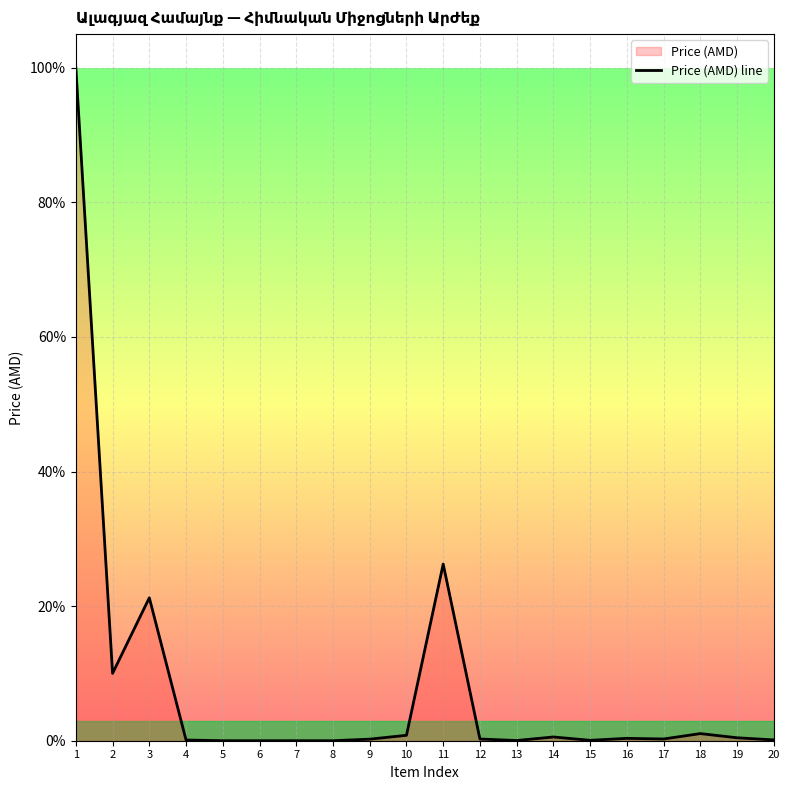

Reading left to right, what are all the values shown in this chart?

1=100.0	2=10.0	3=21.2	4=0.1	5=0.0	6=0.0	7=0.0	8=0.0	9=0.2	10=0.8	11=26.2	12=0.3	13=0.0	14=0.6	15=0.1	16=0.4	17=0.3	18=1.1	19=0.4	20=0.1